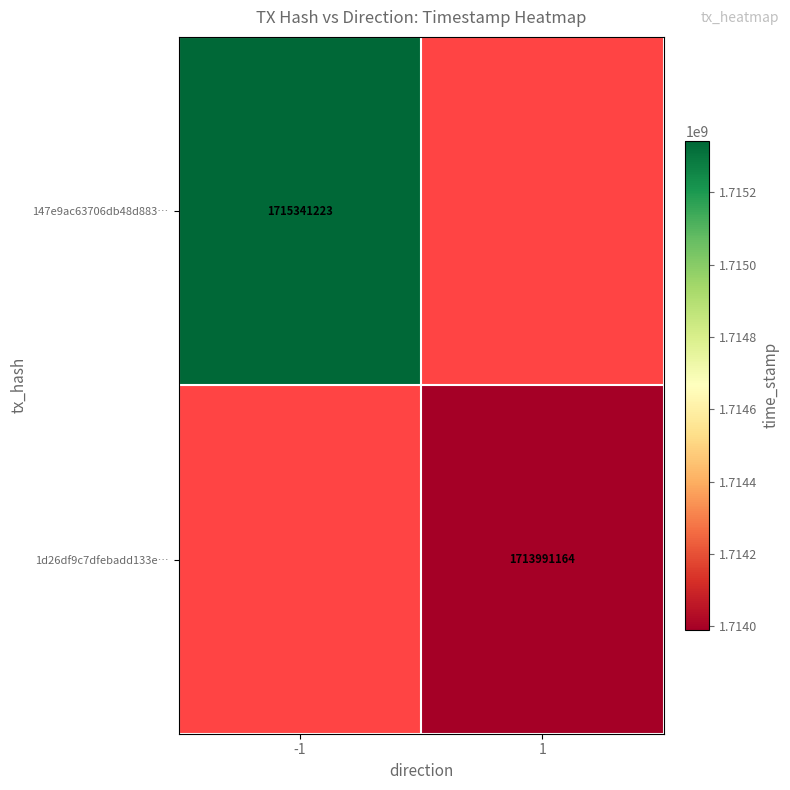

The 147e9ac63706db48d883… series shows 1105532441 at -1. True or false?

False